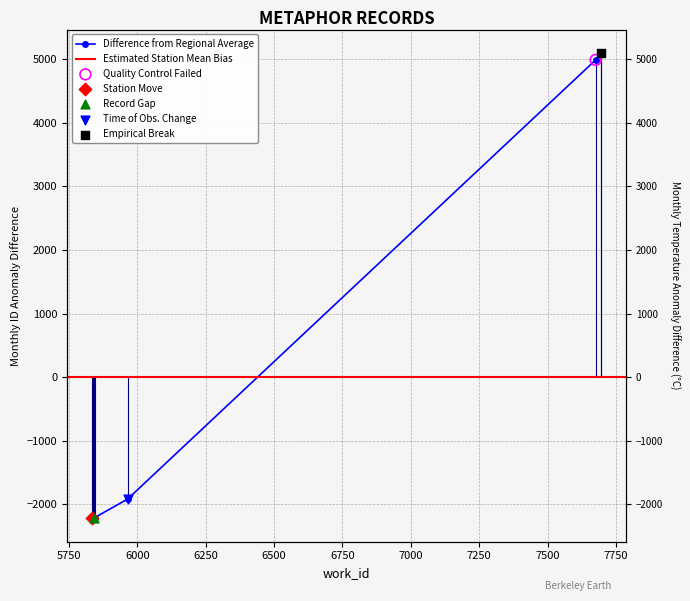

Between 5835 and 5838, which is larger?

5838